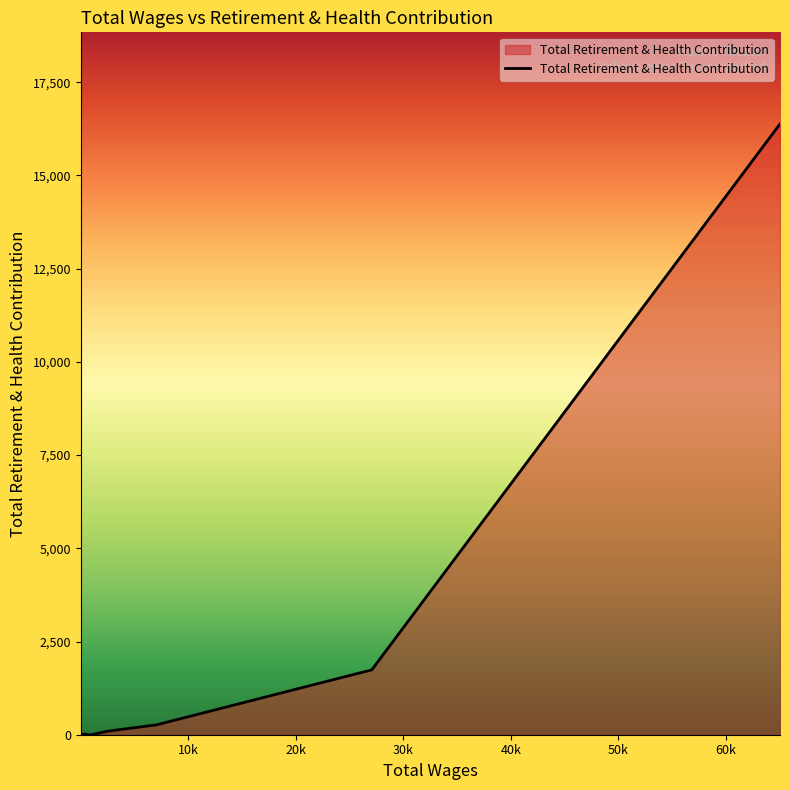

How many series are shown in this chart?

1